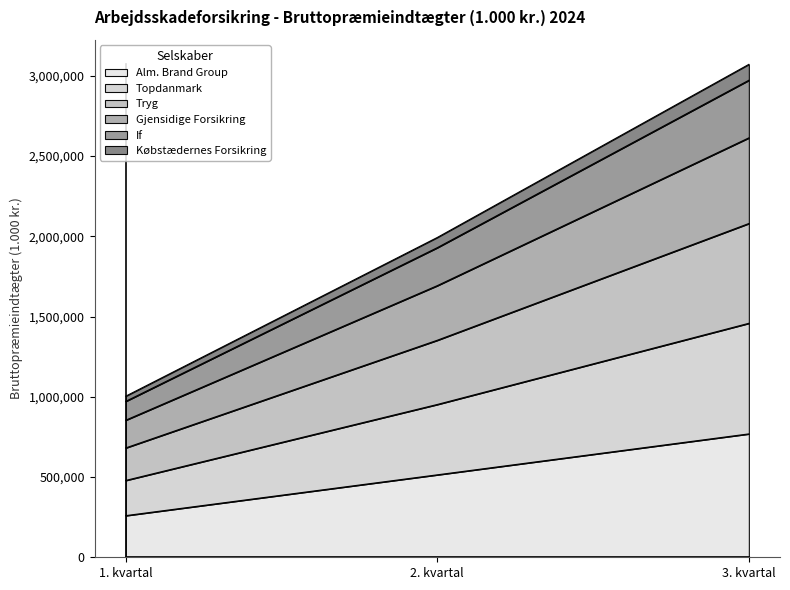

At which category is the sum across all series the highest?

3. kvartal